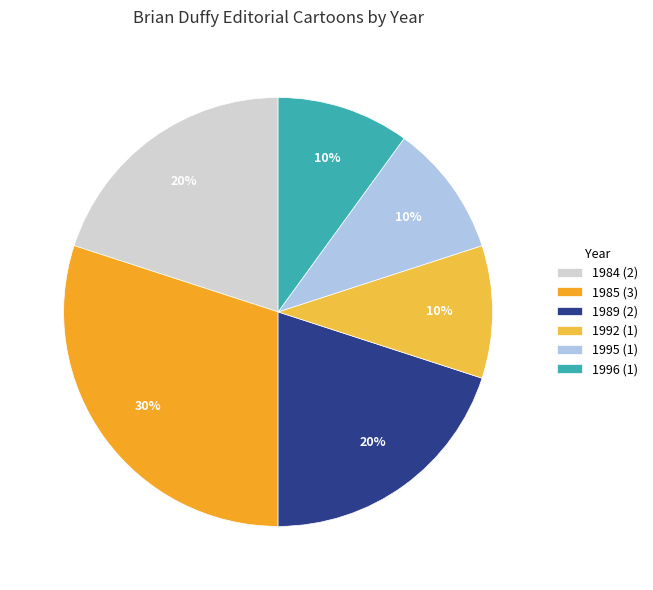

Count the number of slices in the pie.

6